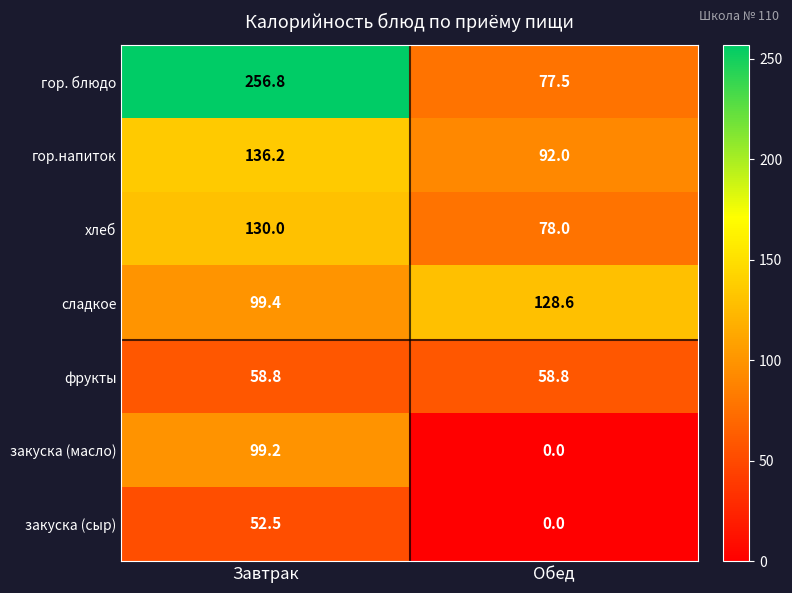

Reading left to right, extract all data points from this chart.

гор. блюдо: Завтрак=256.8	Обед=77.5
гор.напиток: Завтрак=136.2	Обед=92.0
хлеб: Завтрак=130.0	Обед=78.0
сладкое: Завтрак=99.4	Обед=128.6
фрукты: Завтрак=58.8	Обед=58.8
закуска (масло): Завтрак=99.2	Обед=0.0
закуска (сыр): Завтрак=52.5	Обед=0.0